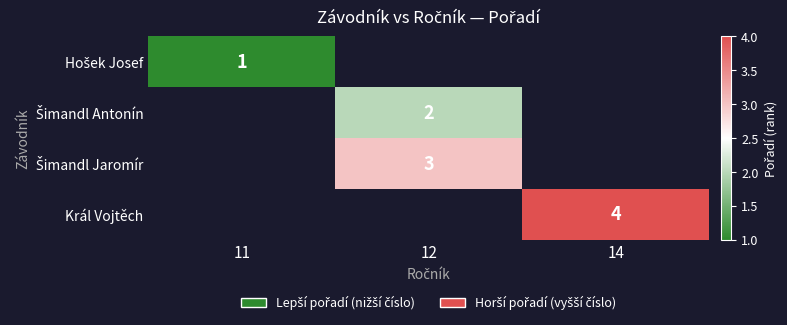

Between 14 and 12, which is larger?

12